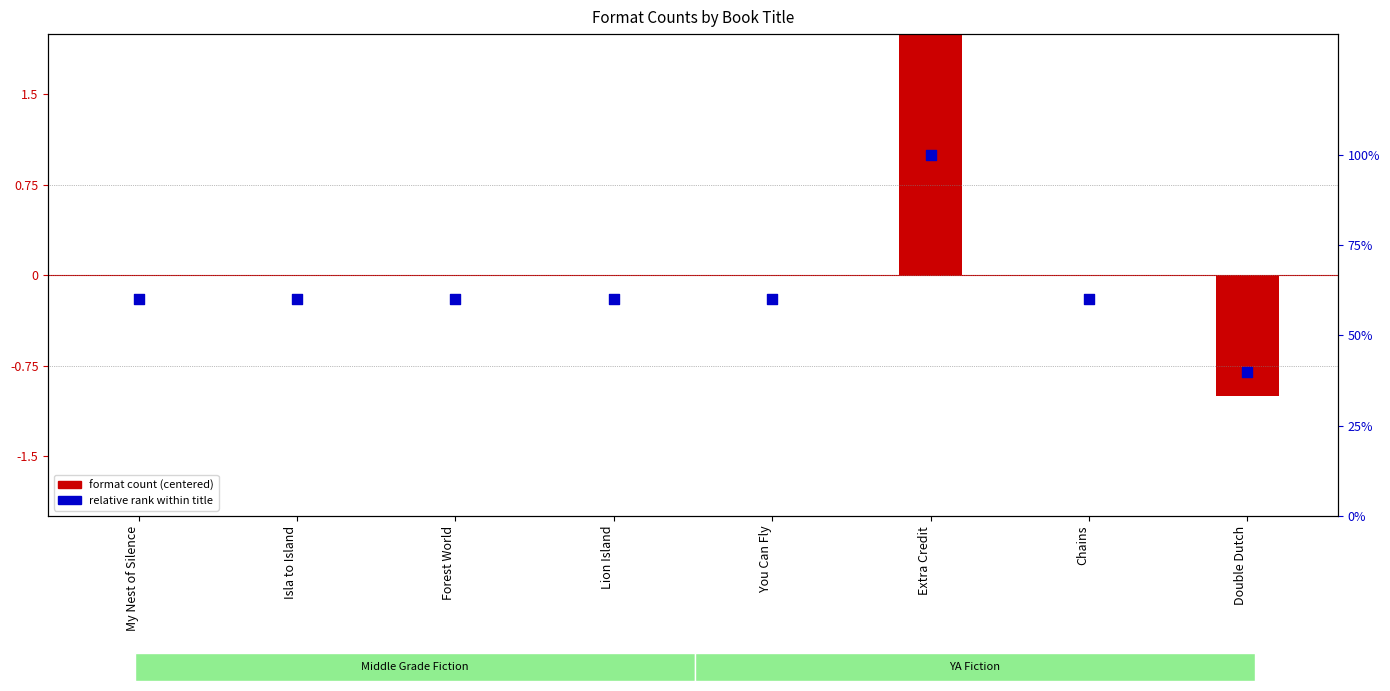

Which series reaches the maximum Y coordinate?

format count (centered)